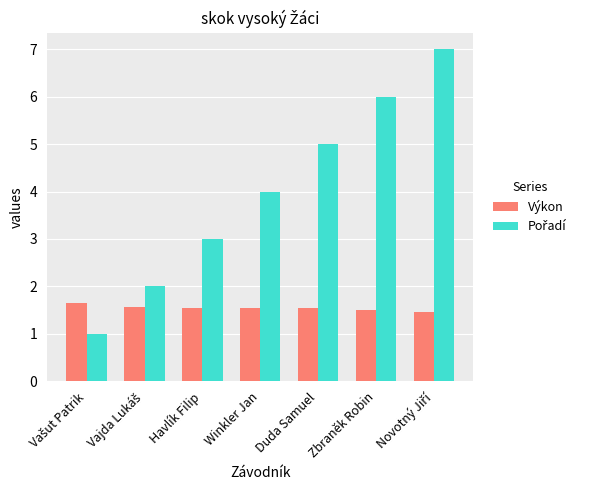

How many bars are there in each group?

2